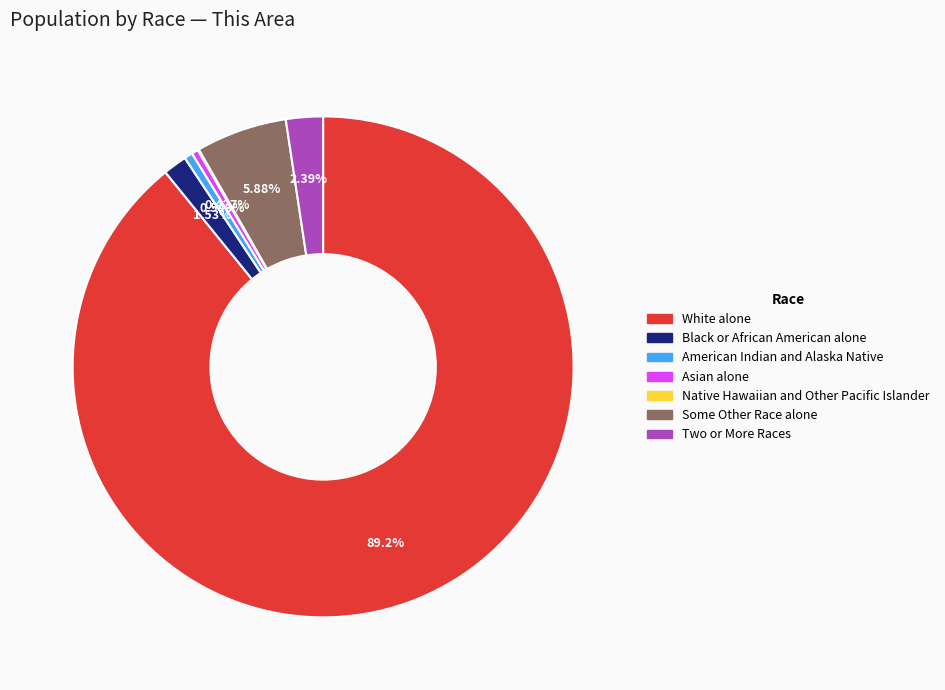

Approximately how many times larger is the value at Asian alone compared to American Indian and Alaska Native?

0.8